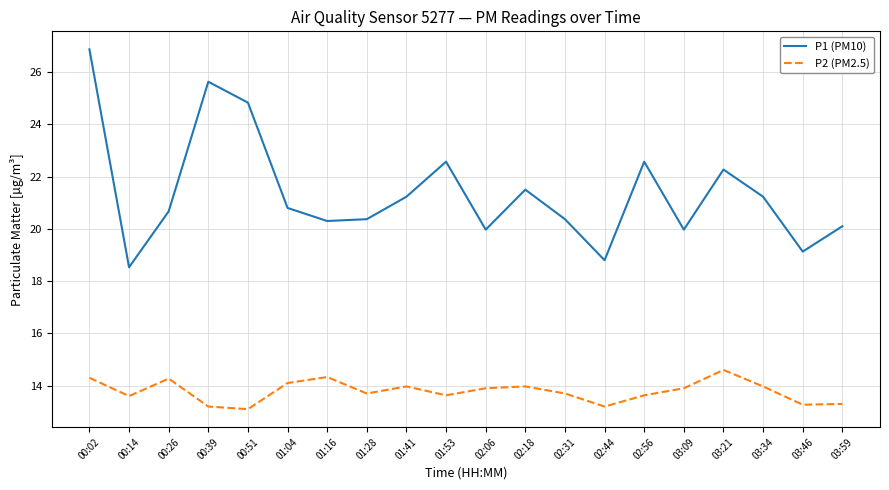

Reading left to right, extract all data points from this chart.

P1 (PM10): 26.9	18.5	20.7	25.6	24.8	20.8	20.3	20.4	21.2	22.6	20.0	21.5	20.4	18.8	22.6	20.0	22.3	21.2	19.1	20.1
P2 (PM2.5): 14.3	13.6	14.3	13.2	13.1	14.1	14.3	13.7	14.0	13.6	13.9	14.0	13.7	13.2	13.6	13.9	14.6	14.0	13.3	13.3